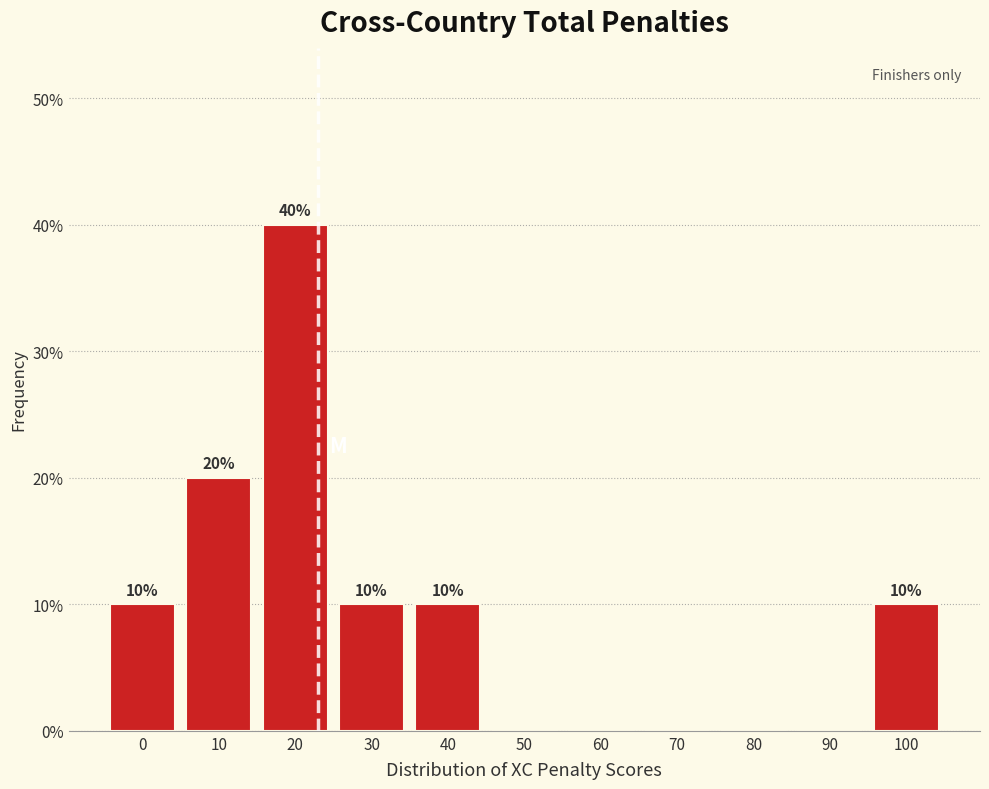

Reading left to right, what are all the values shown in this chart?

0=10	10=20	20=40	30=10	40=10	50=0	60=0	70=0	80=0	90=0	100=10